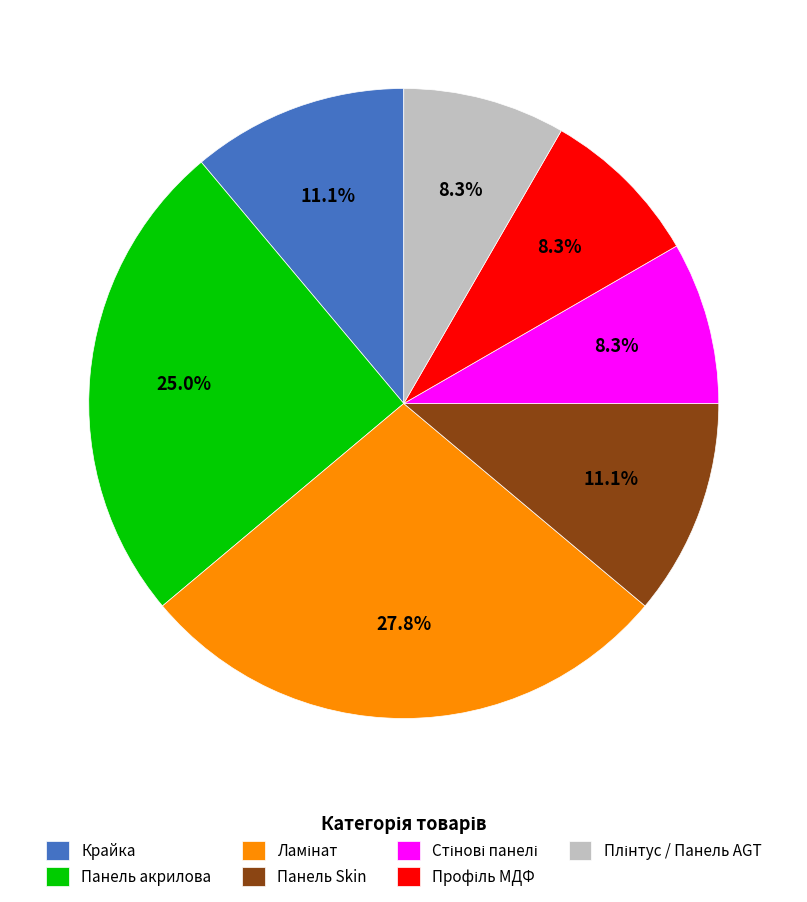

Approximately how many times larger is the value at Панель Skin compared to Панель акрилова?

0.4